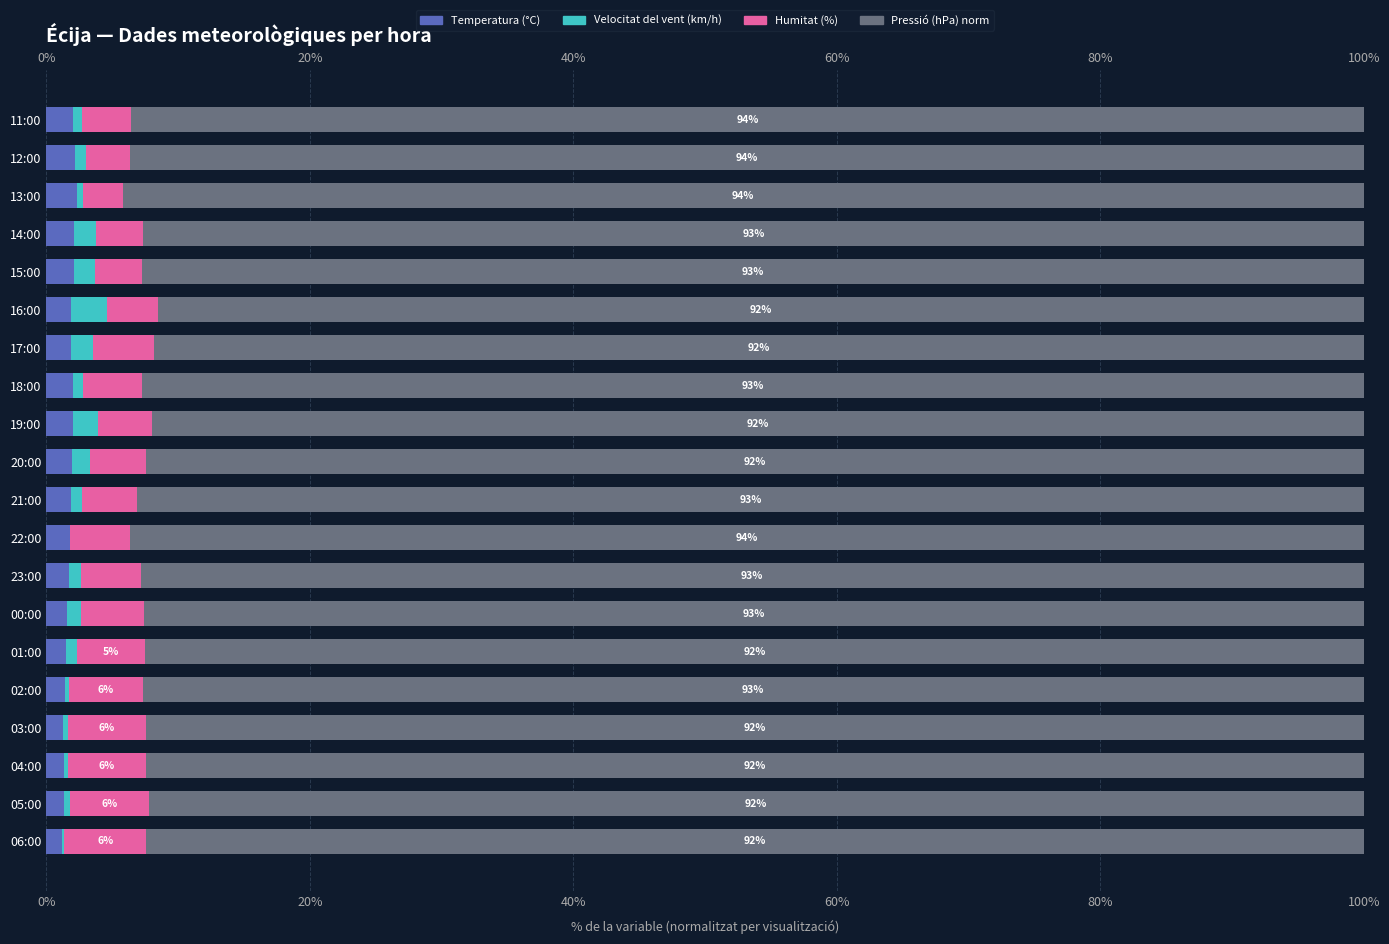

How many bars are there in total?

80